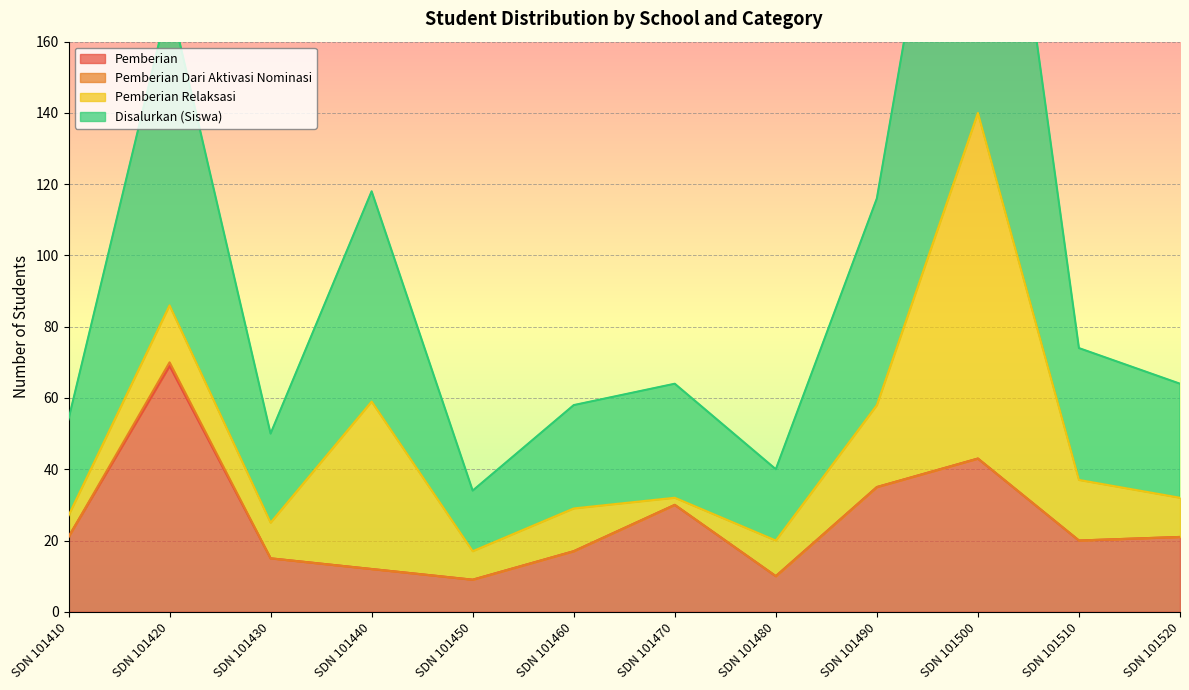

True or false: Disalurkan (Siswa) and Pemberian intersect in this chart.

False